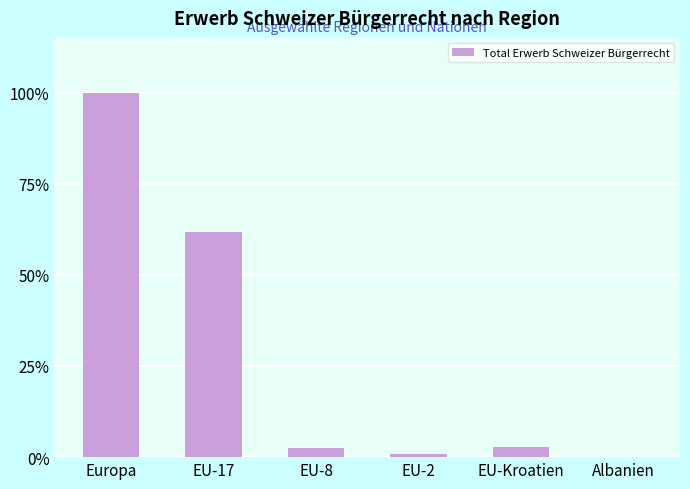

Is it true that the value at EU-Kroatien is 2.7?

True